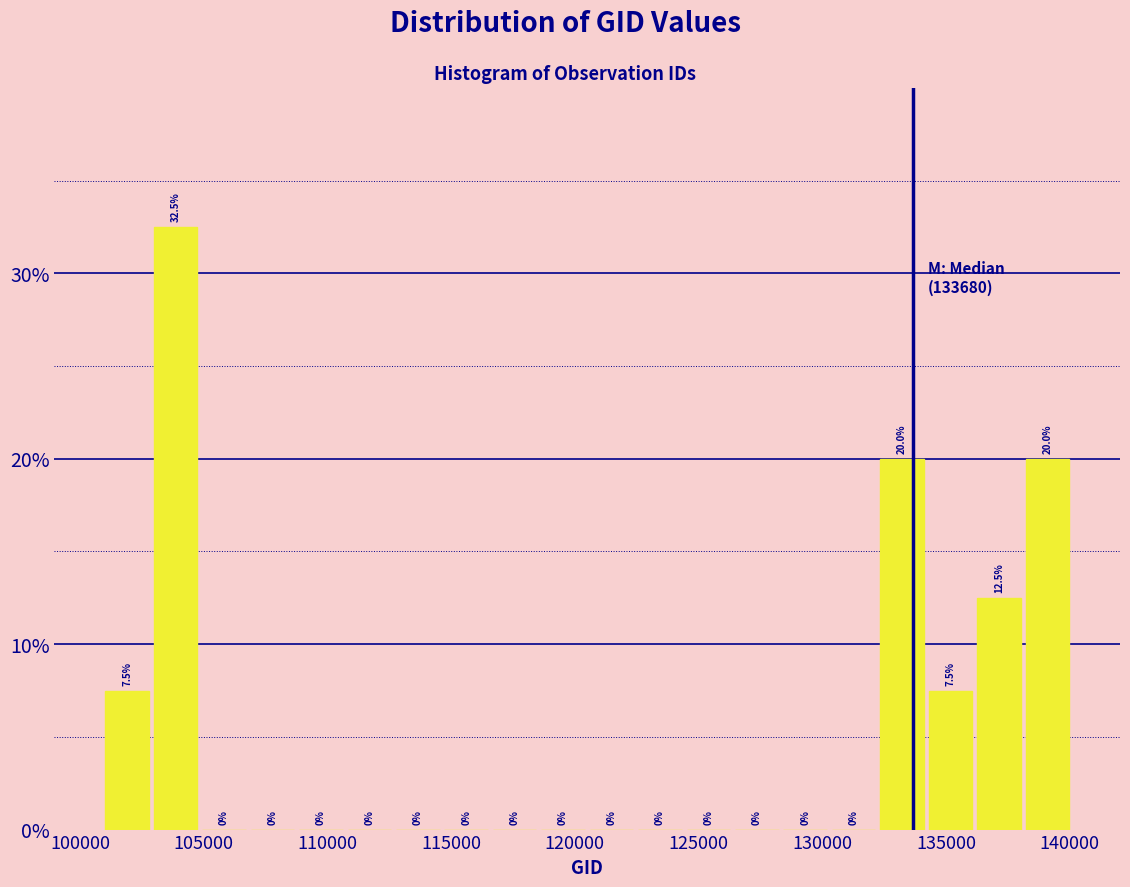

Read against the x-axis, roughly where is the centre of the tallest bar?

104000